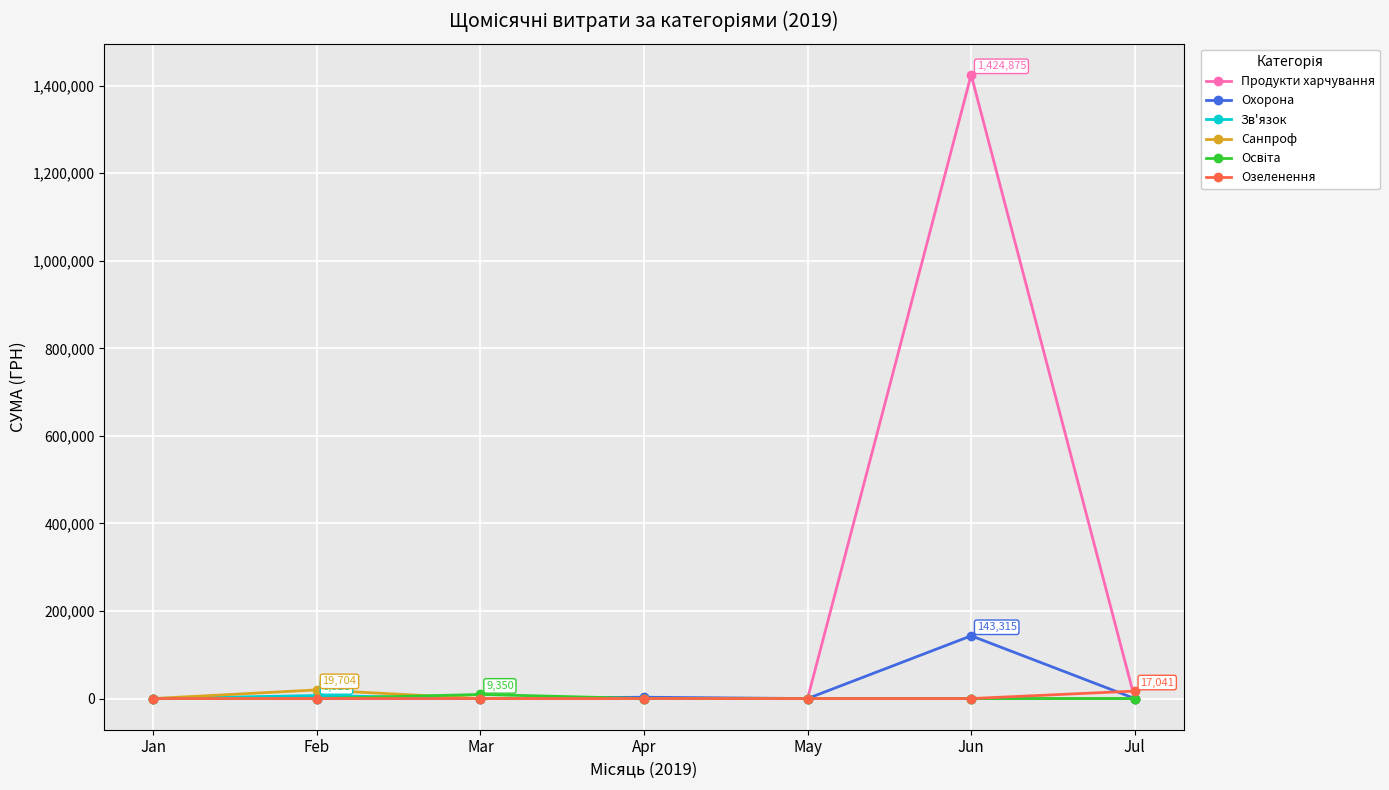

What is the greatest value displayed?

1424874.7